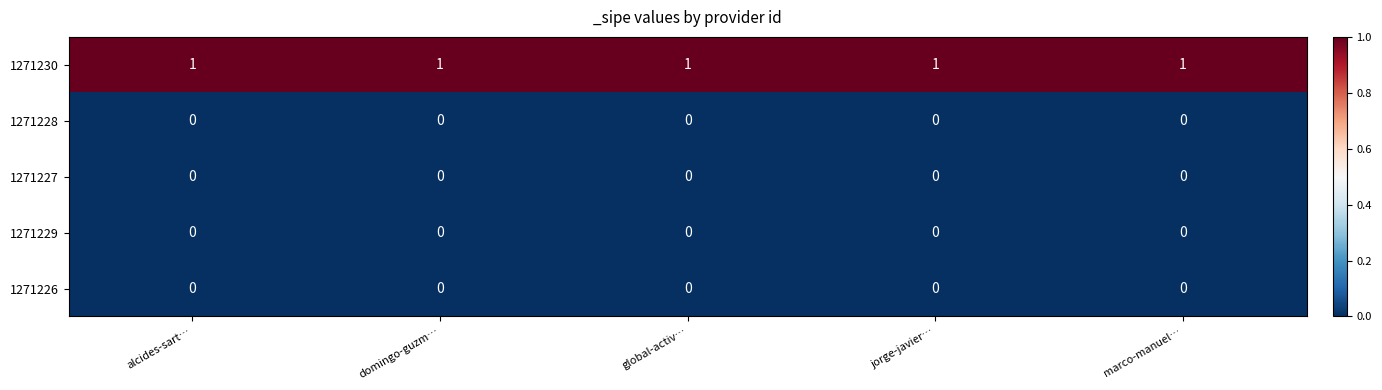

The 1271230 series shows 0 at global-activ…. True or false?

False